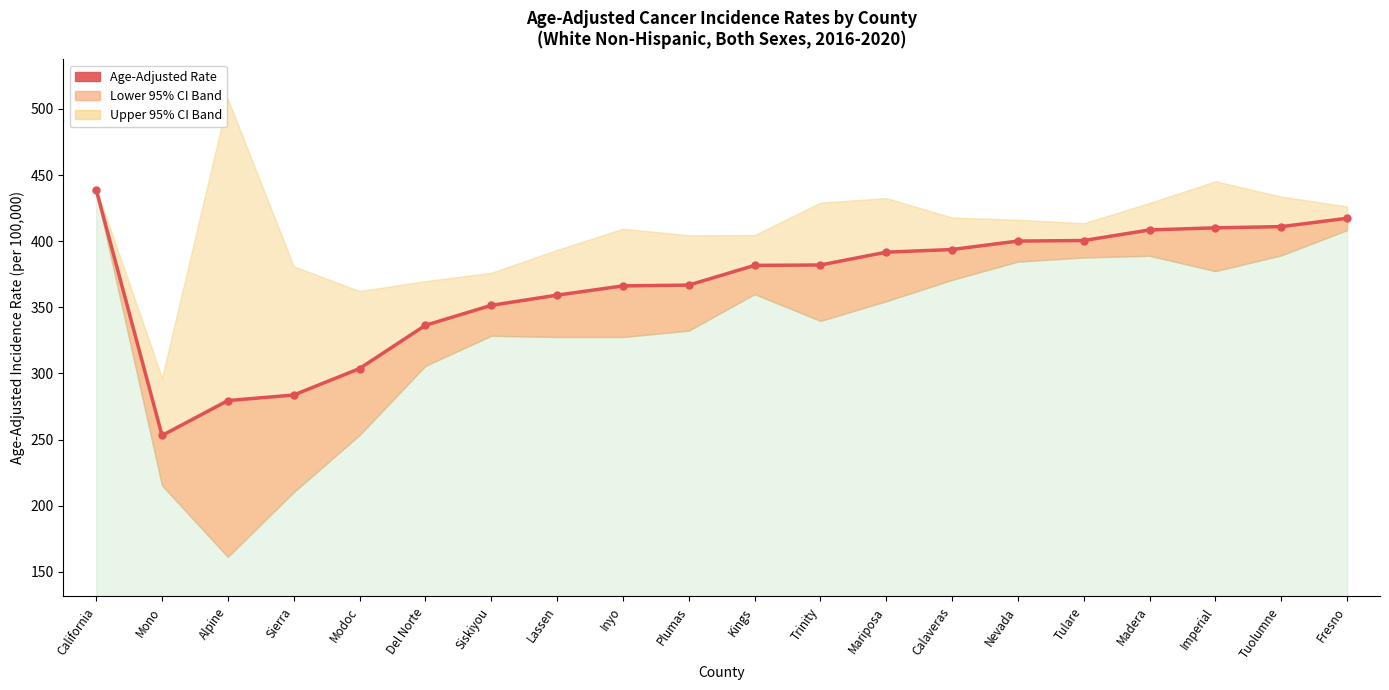

What is the change in value from Alpine to Nevada?

+120.6